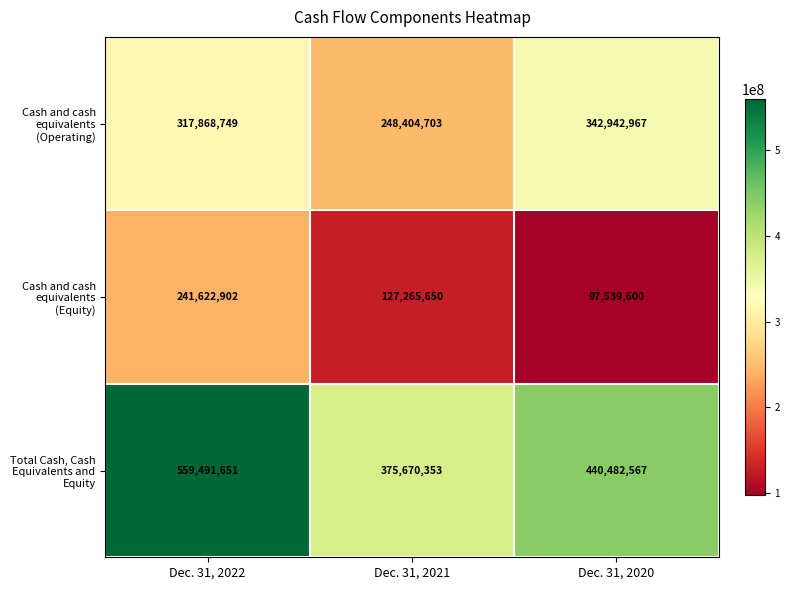

Which series has the largest total across all categories?

Total Cash, Cash Equivalents and Equity